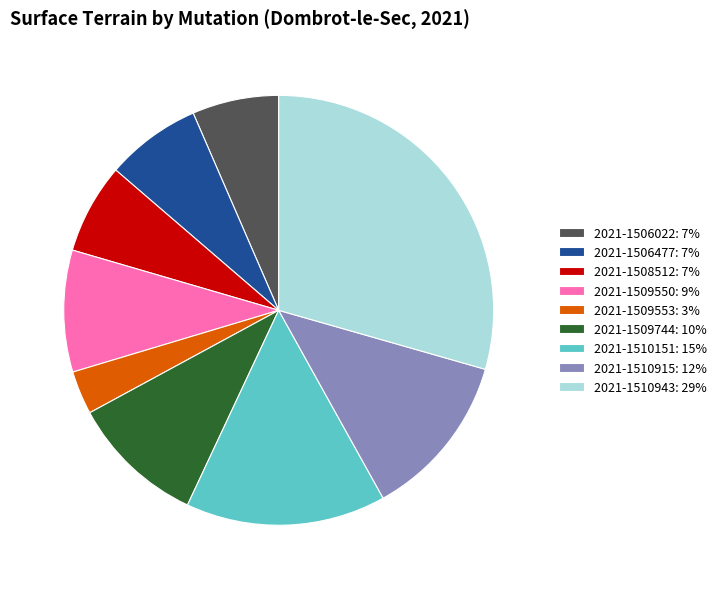

Which has a higher value, 2021-1510915: 12% or 2021-1506477: 7%?

2021-1510915: 12%